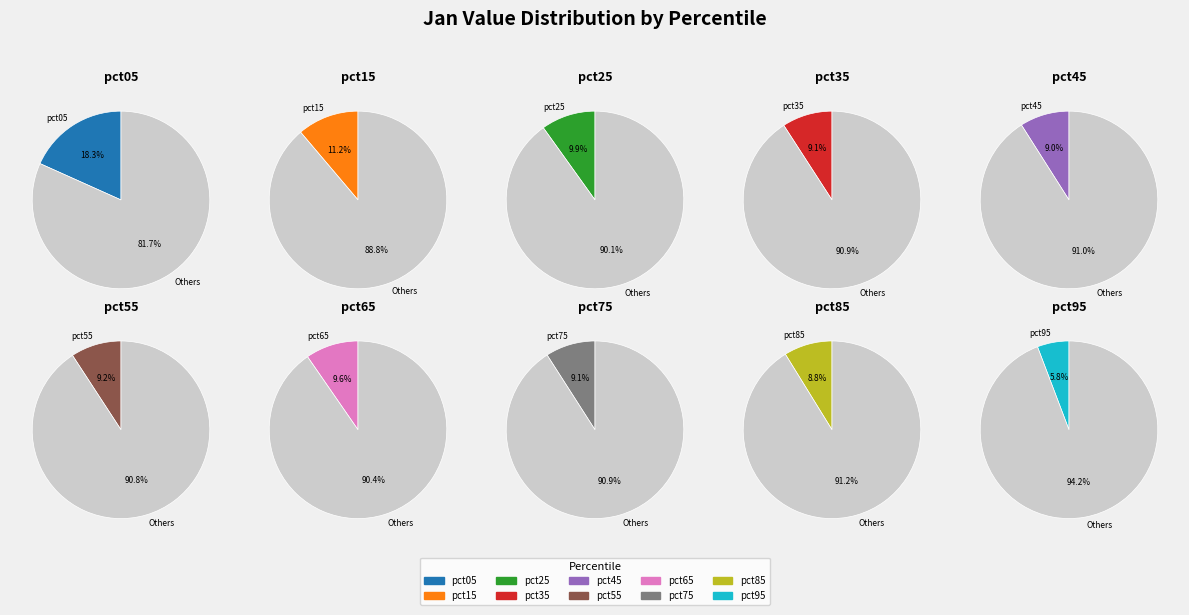

To the nearest percent, what percentage of the pie is pct05?

18%